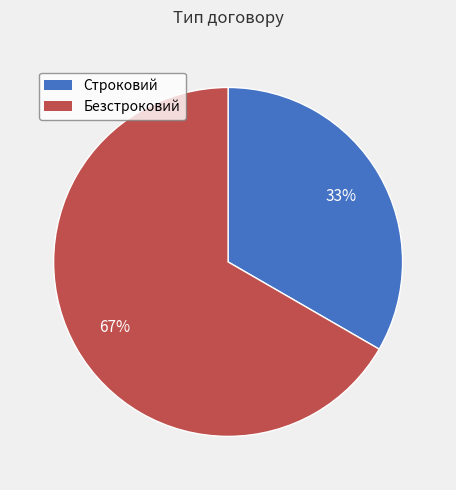

Combined, do Безстроковий and Строковий account for over 50%?

Yes